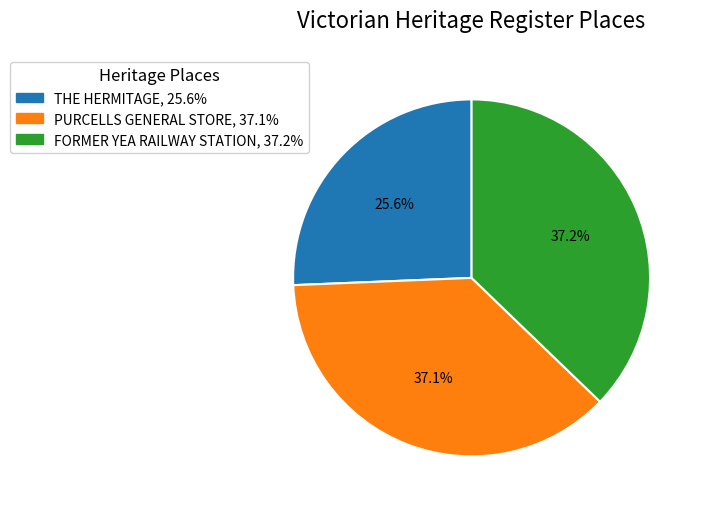

To the nearest percent, what is the average slice percentage?

33%